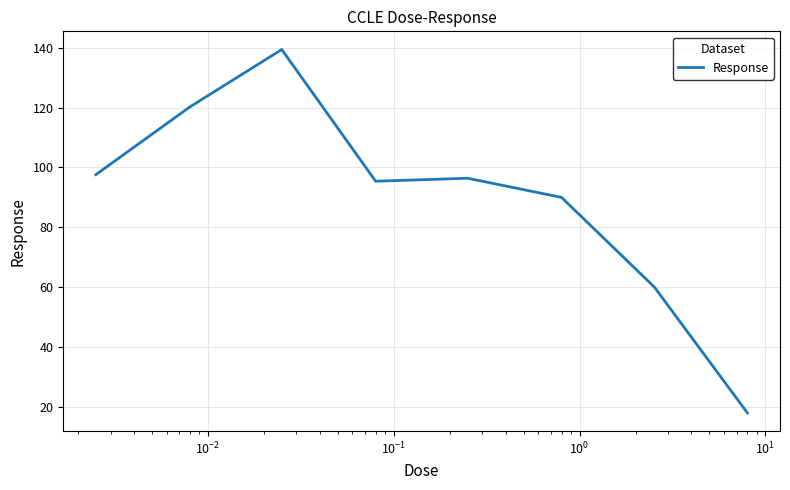

What is the greatest value displayed?

139.4